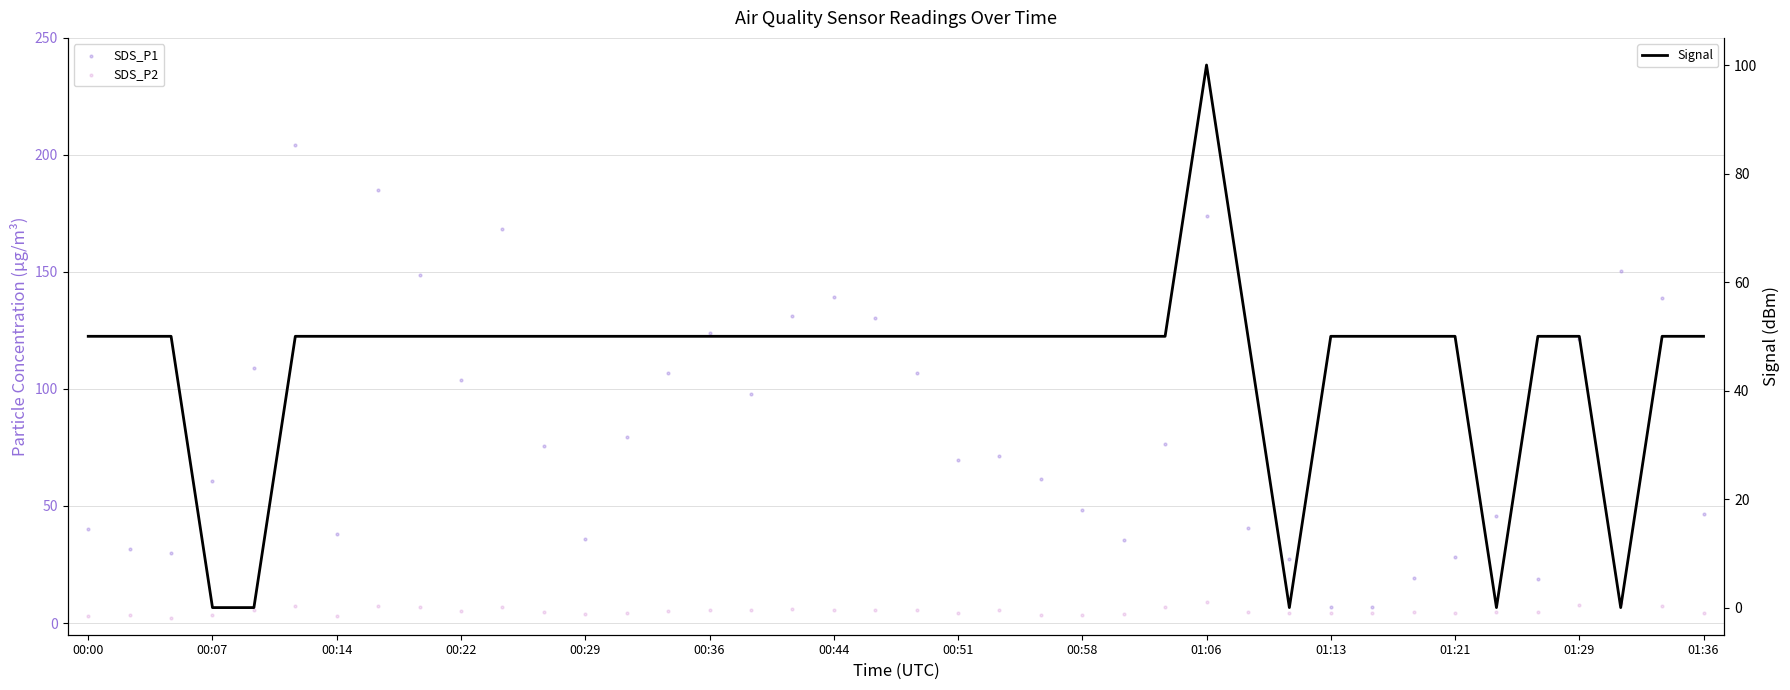

At which category is the sum across all series the highest?

01:06